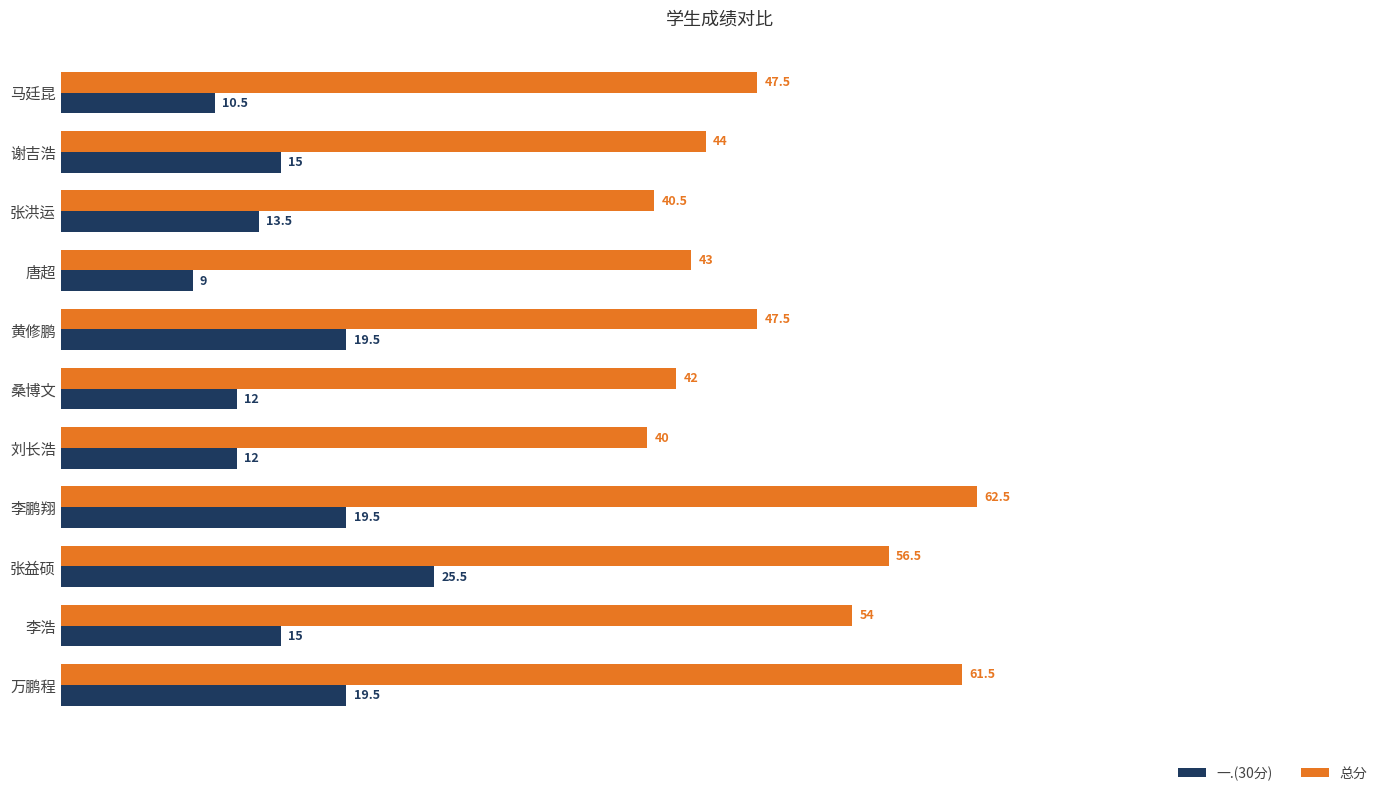

True or false: 一.(30分) has a value of 34.1 at 李鹏翔.

False